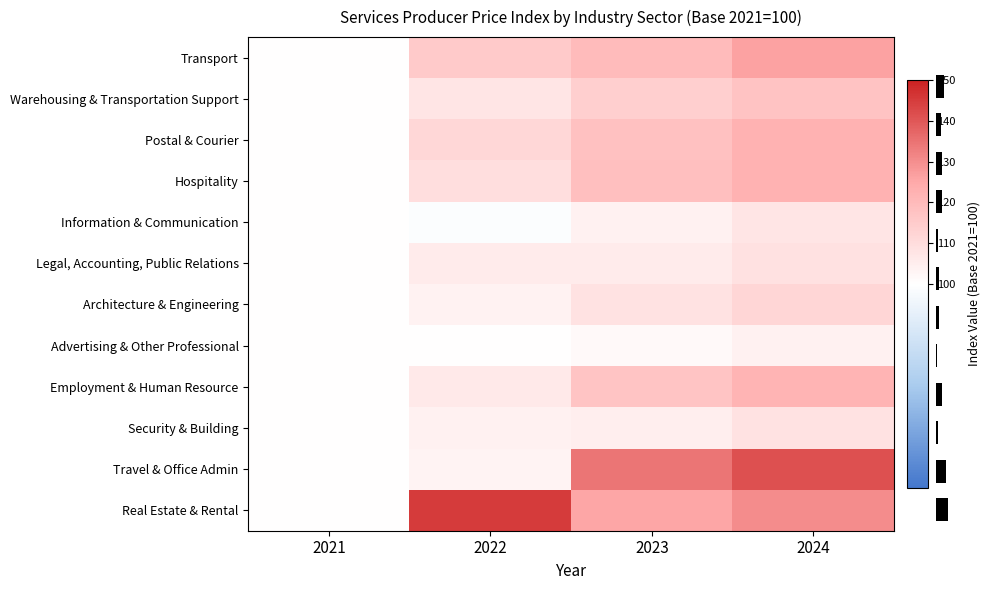

How many data points in Security & Building are less than 105?

2